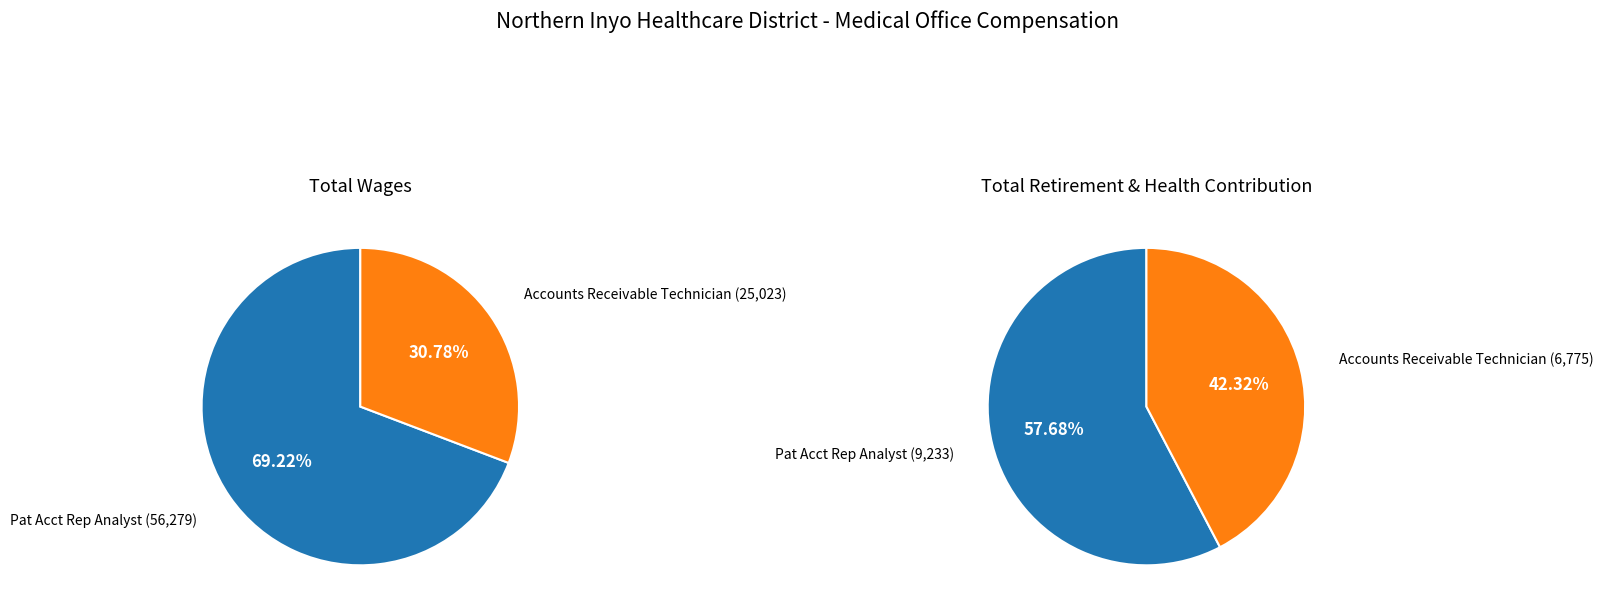

The Pat Acct Rep Analyst slice represents 63% of the pie. True or false?

False